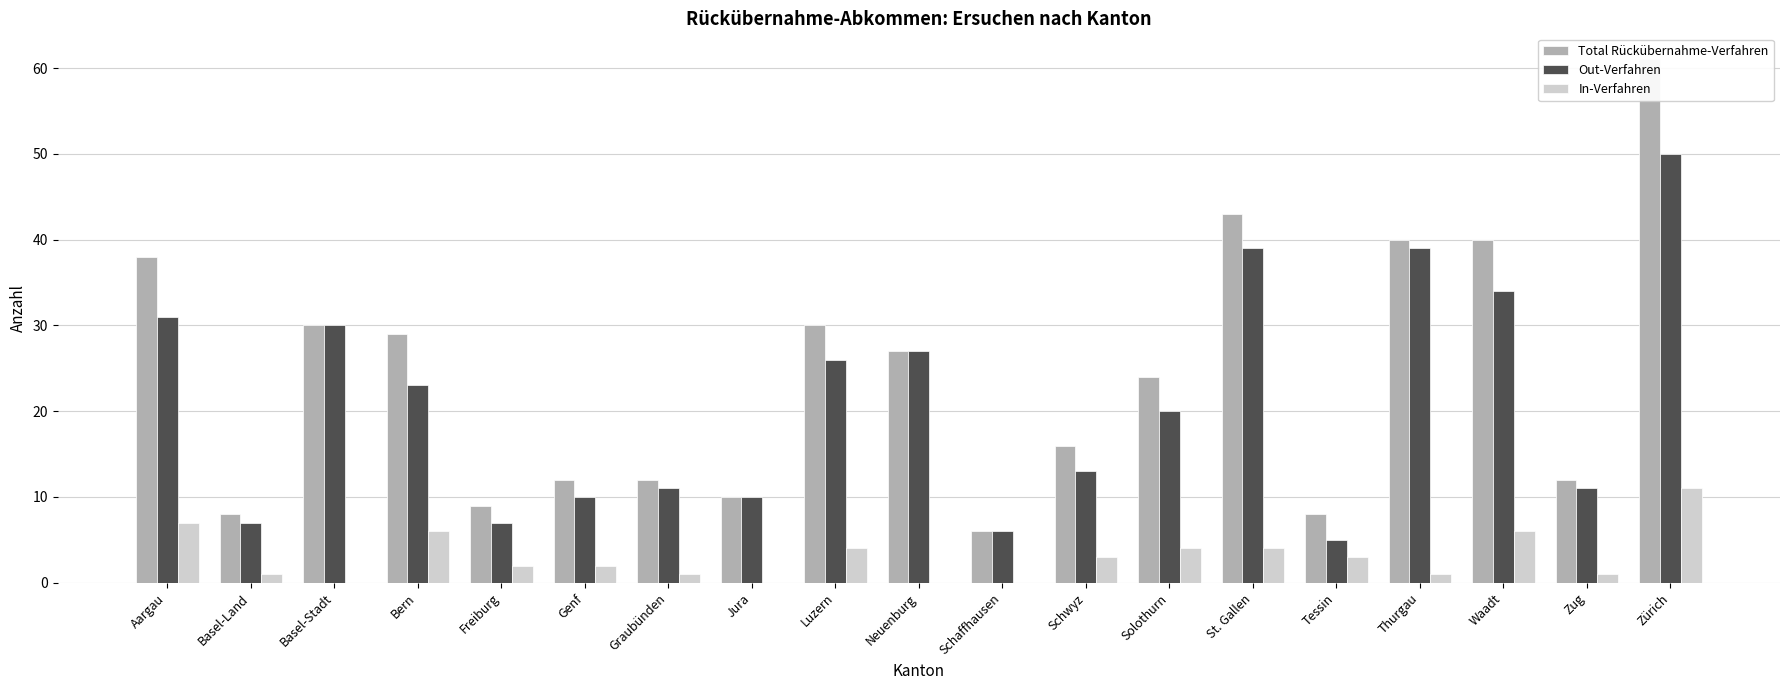

What is the average value of the In-Verfahren series?

3